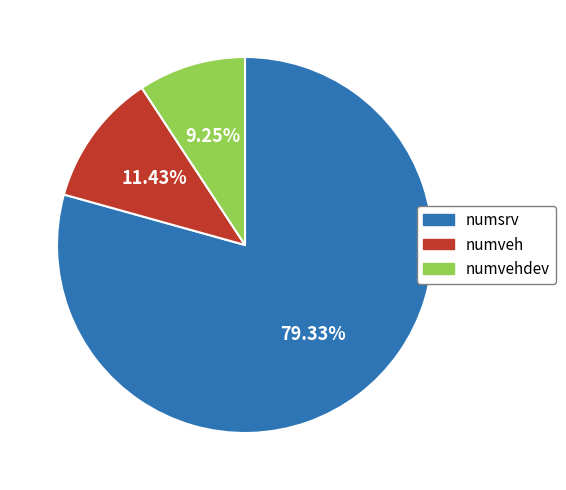

Approximately how many times larger is the value at numvehdev compared to numveh?

0.8